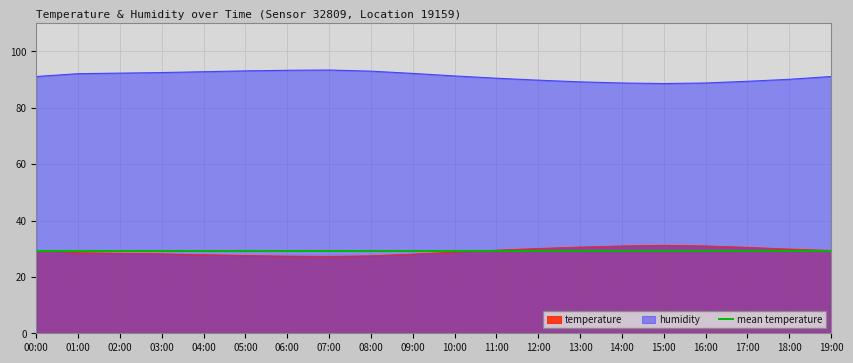

True or false: humidity and temperature intersect in this chart.

False